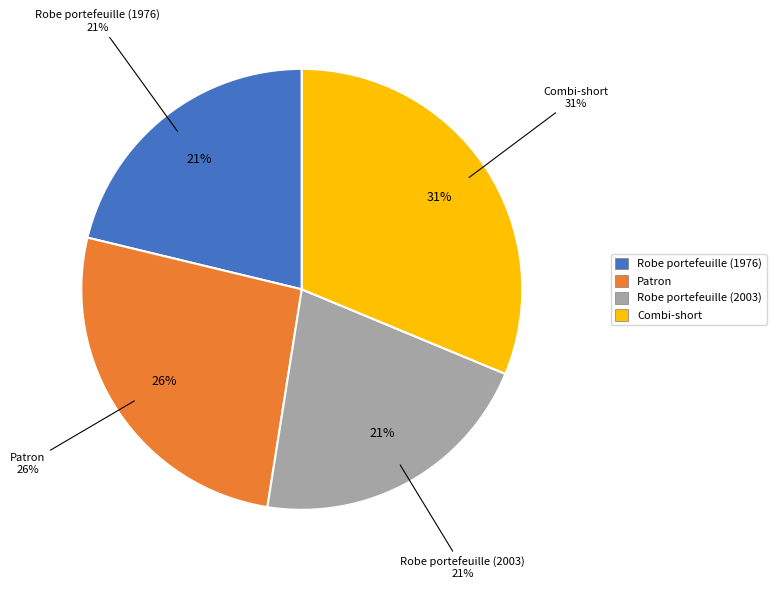

True or false: Patron accounts for 26% of the total.

True